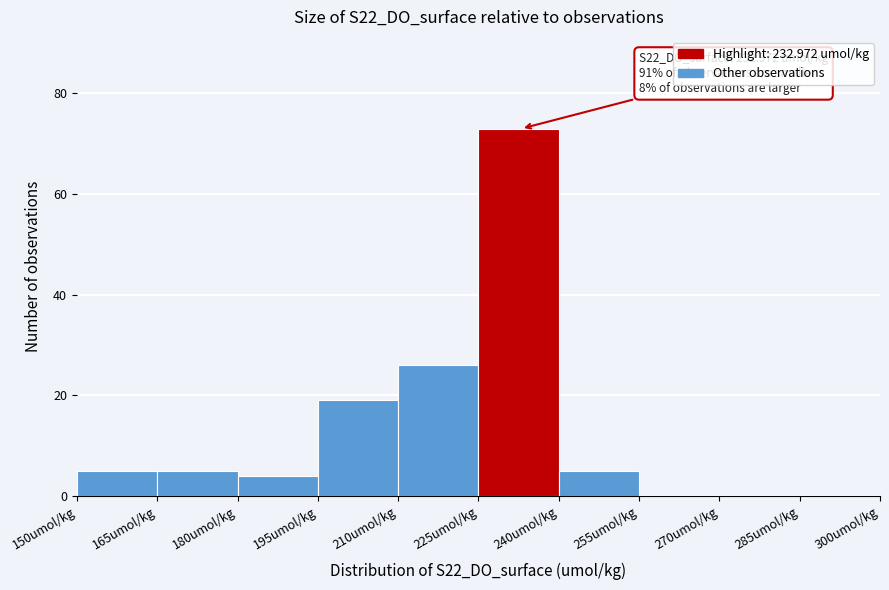

Over which range of the x-axis is the bar tallest?

225 to 240